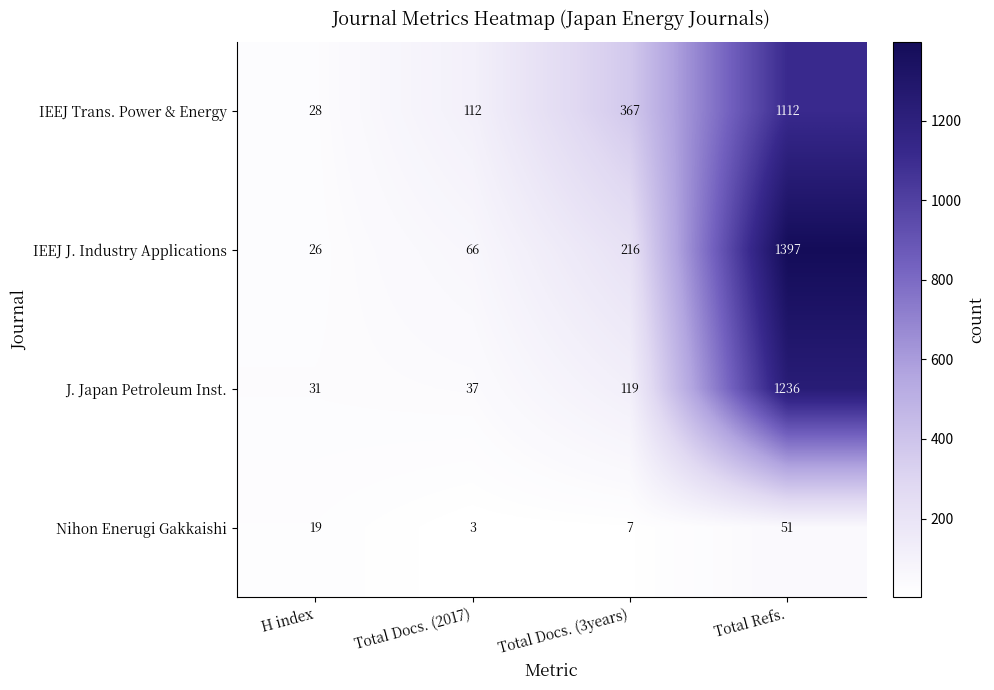

True or false: J. Japan Petroleum Inst. has a value of 119 at Total Docs. (3years).

True